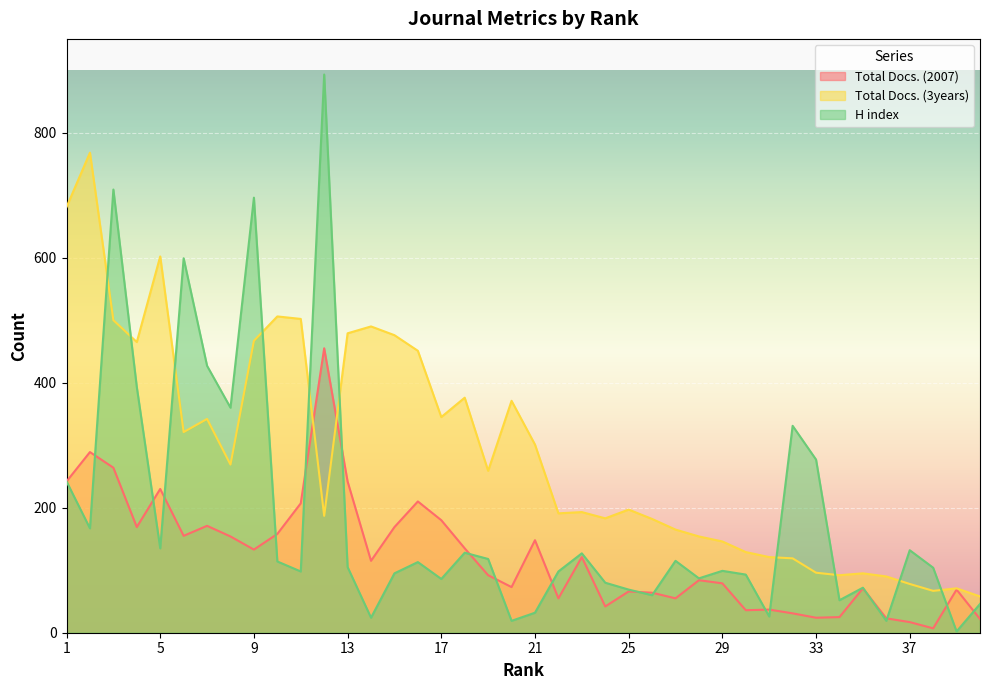

Which series has the largest total across all categories?

Total Docs. (3years)